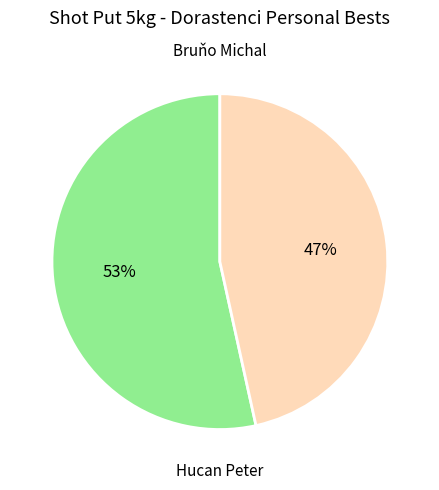

Is there any slice that represents more than half of the pie?

Yes